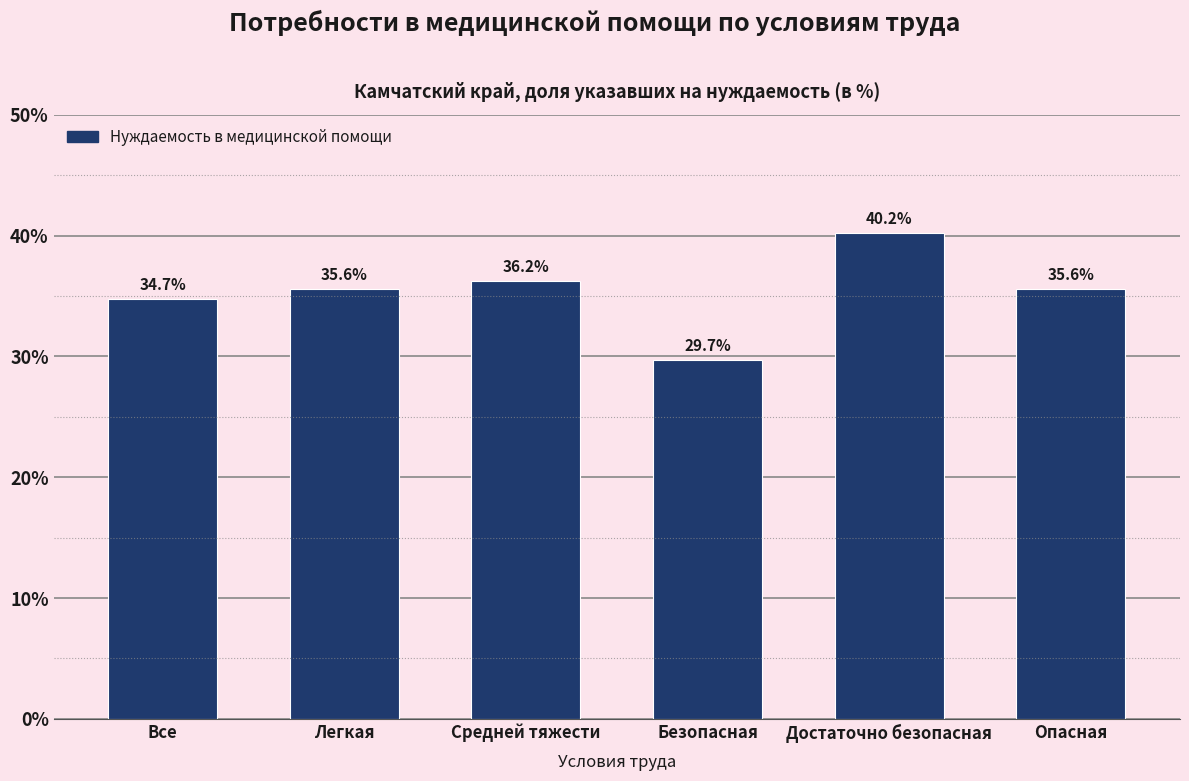

Reading right to left, what are all the values shown in this chart?

35.6	40.2	29.7	36.2	35.6	34.7